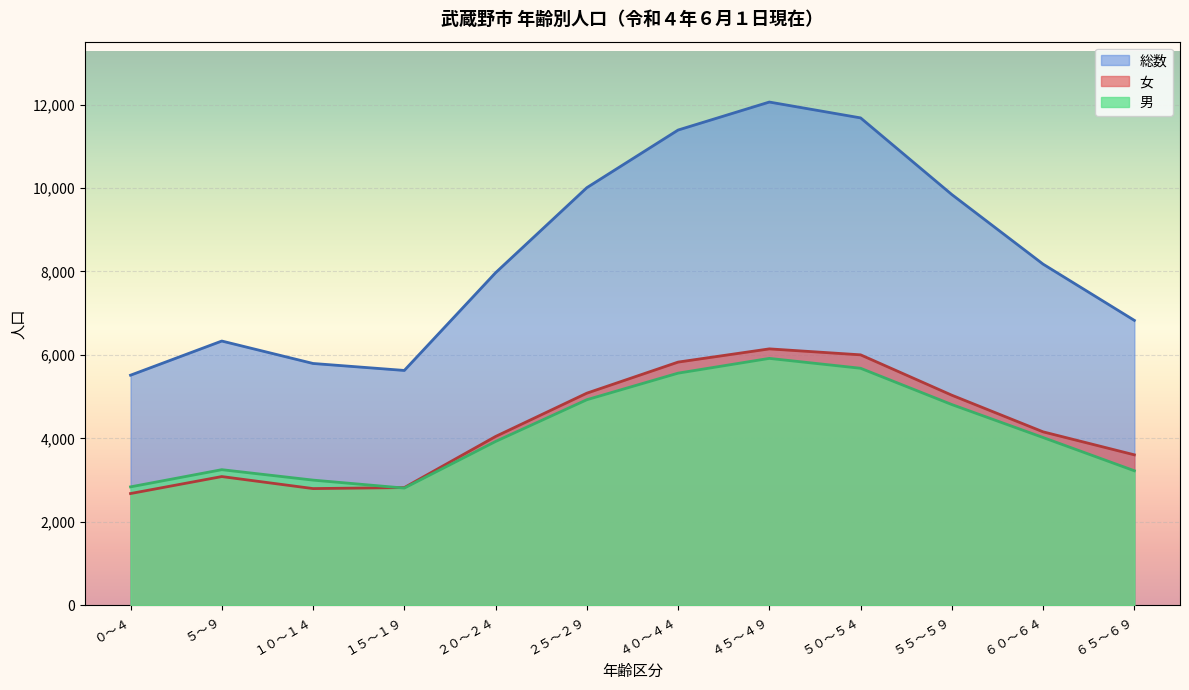

True or false: 女 and 総数 intersect in this chart.

False